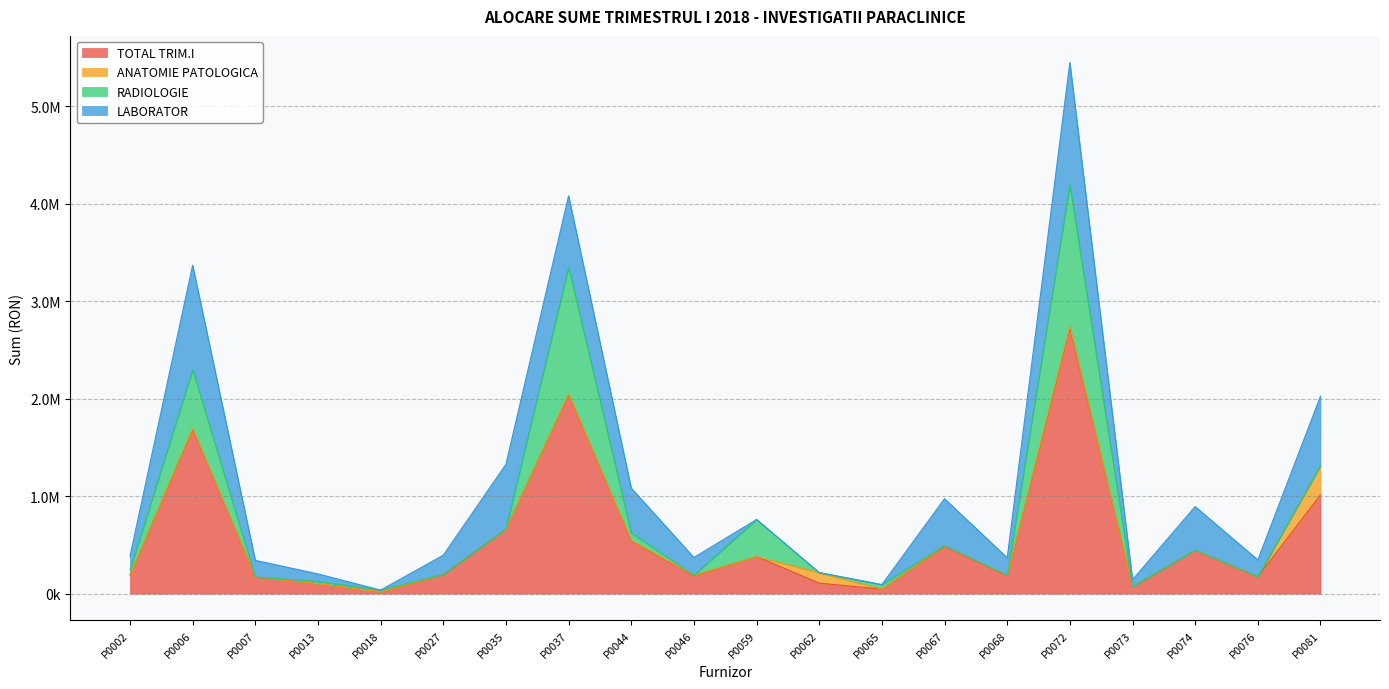

Rank the series by their maximum value, from highest to lowest.

TOTAL TRIM.I, RADIOLOGIE, LABORATOR, ANATOMIE PATOLOGICA